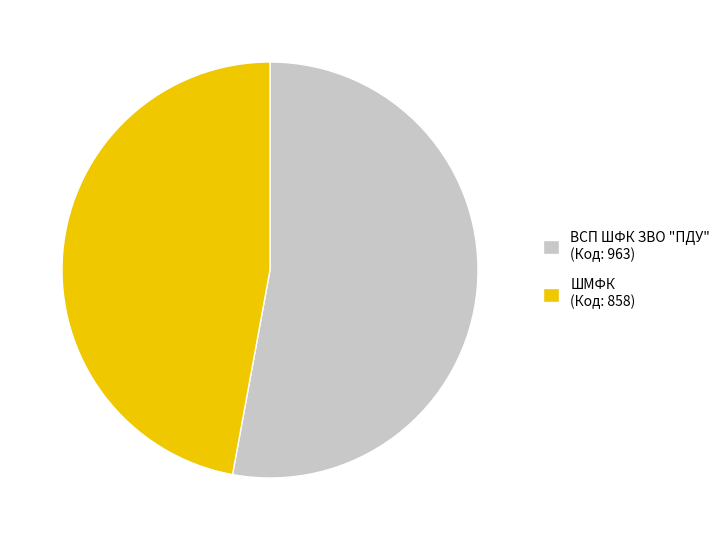

What is the ratio of the value at ВСП ШФК ЗВО "ПДУ" (Код: 963) to the value at ШМФК (Код: 858)?

1.1